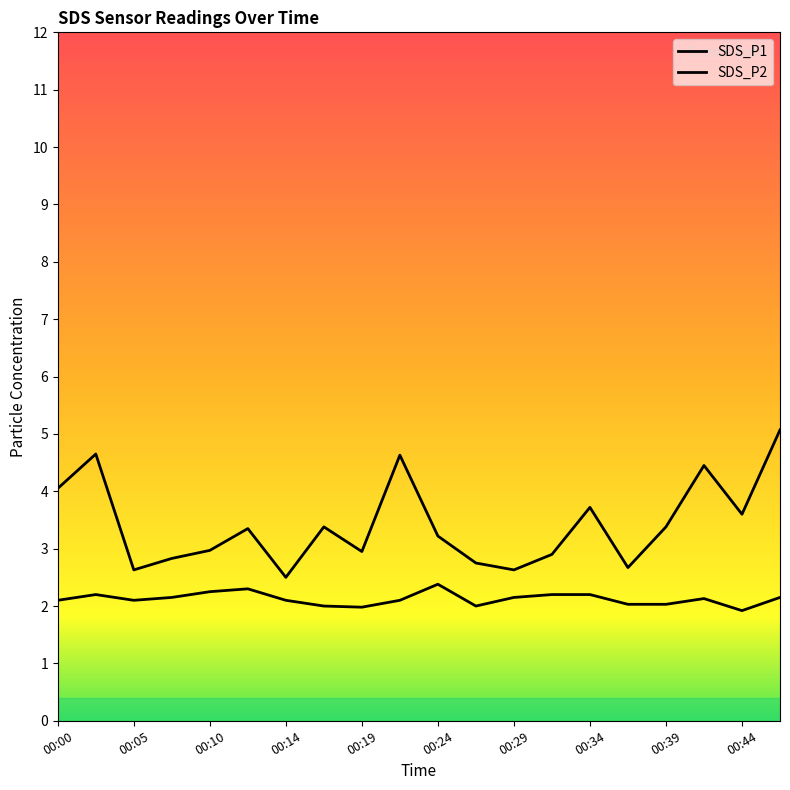

Which series has the largest total across all categories?

SDS_P1